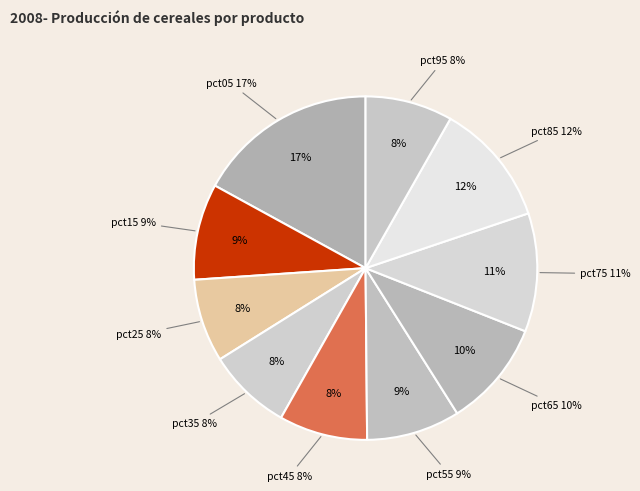

To the nearest percent, what is the combined percentage of pct55 and pct75?

20%